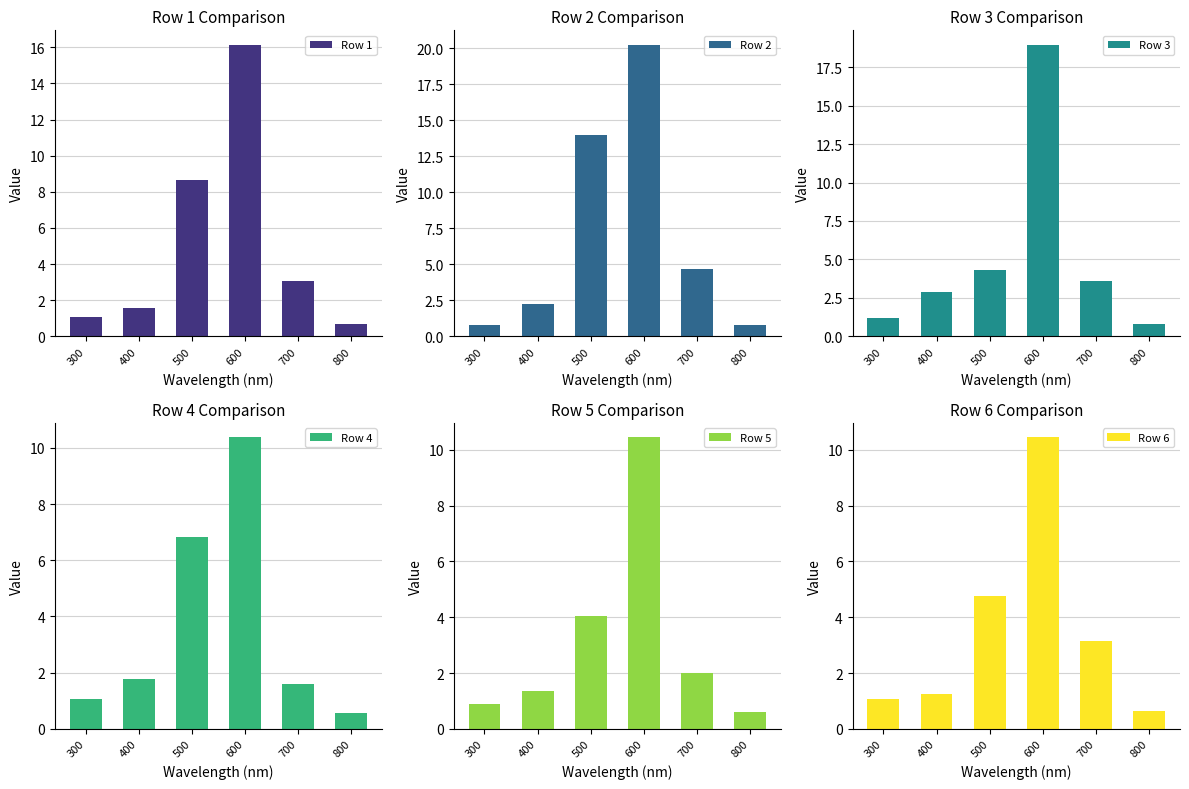

At which label does Row 5 reach its minimum?

800